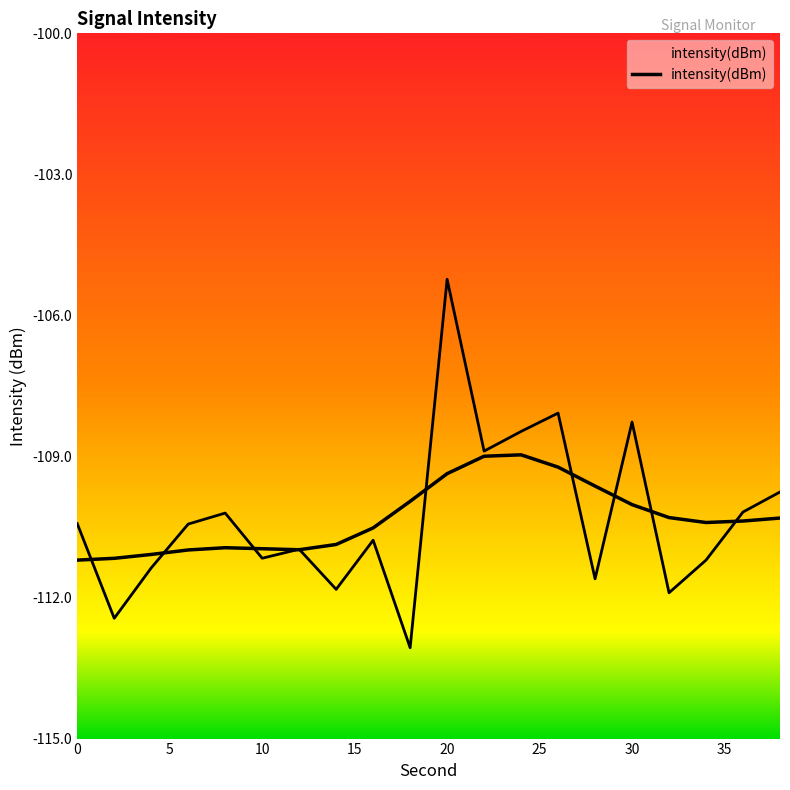

Is this an area chart (filled region under the line)?

No